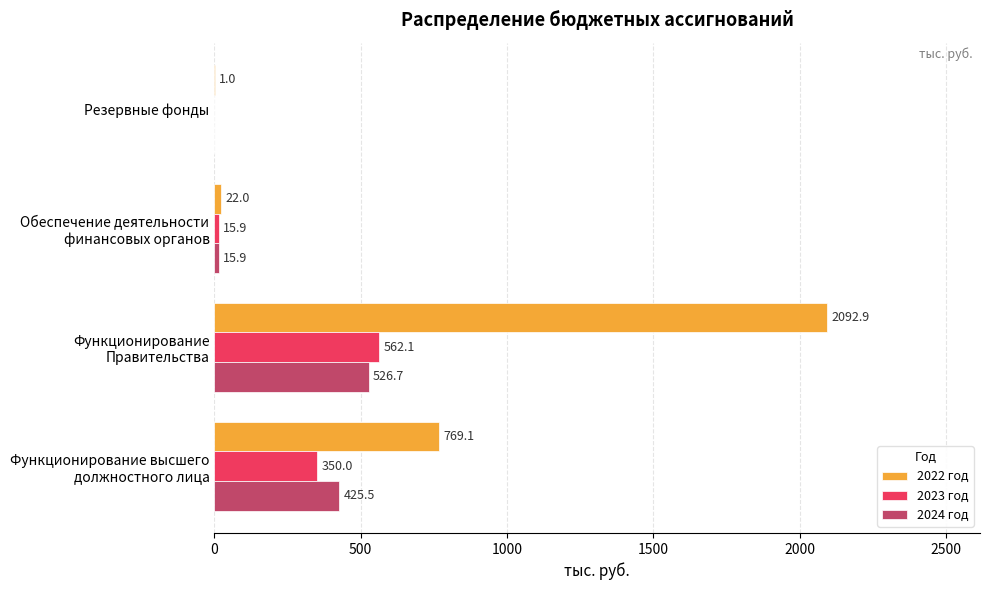

Which series has the largest total across all categories?

2022 год